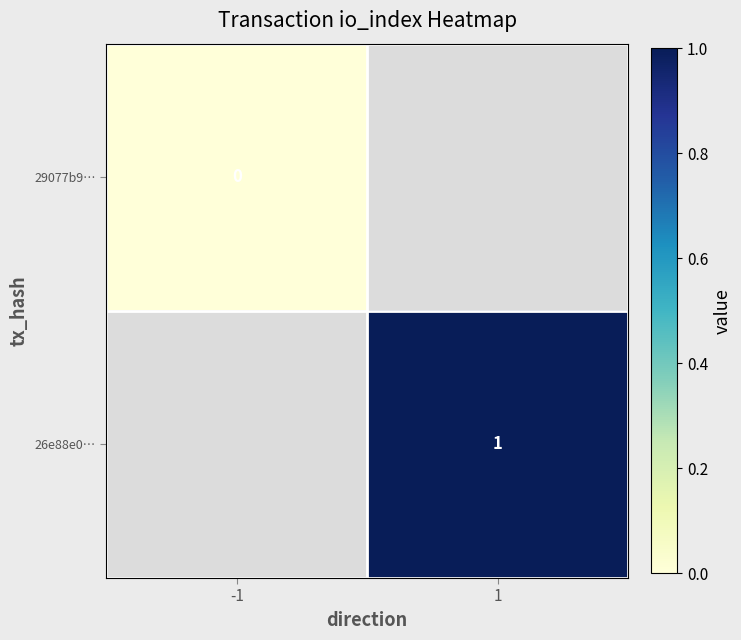

The value of 26e88e0… at 1 is 0.5. True or false?

False